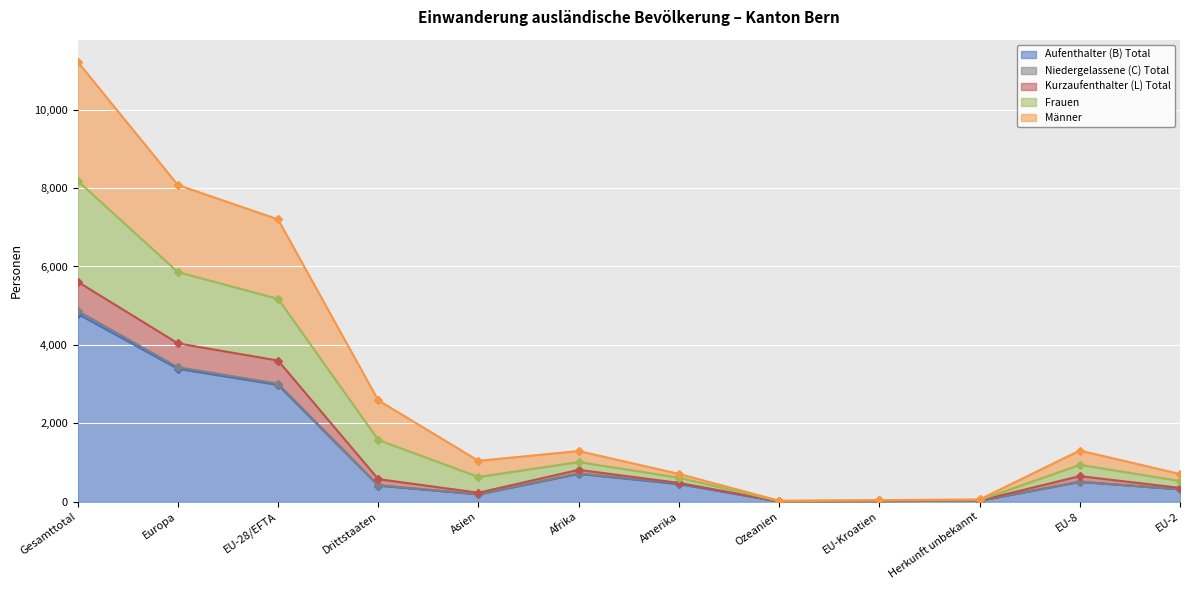

At which label does Aufenthalter (B) Total reach its peak?

Gesamttotal